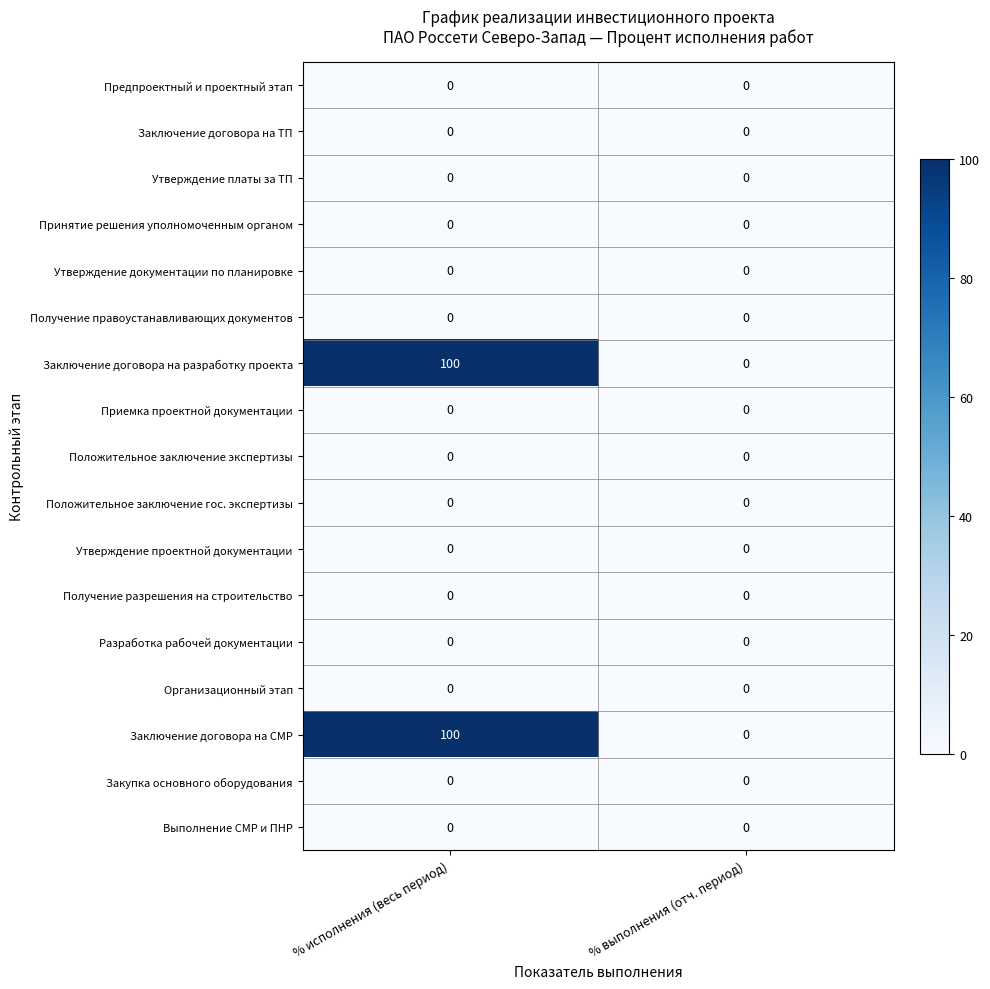

What is the sum of the Заключение договора на разработку проекта values at % выполнения (отч. период) and % исполнения (весь период)?

100